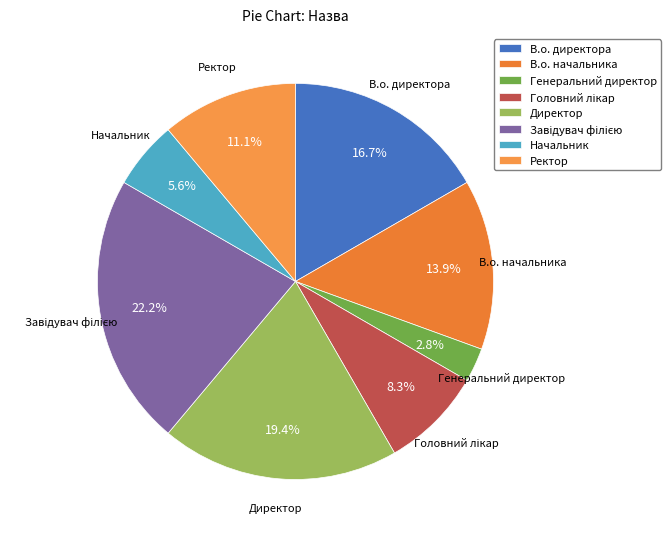

True or false: Ректор accounts for 11% of the total.

True